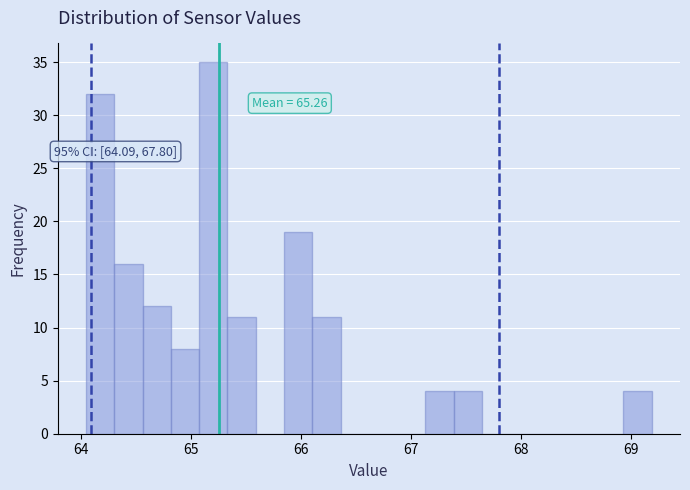

Around what value on the x-axis is the tallest bar? Give the approximate position of its centre, as read against the axis.

65.2